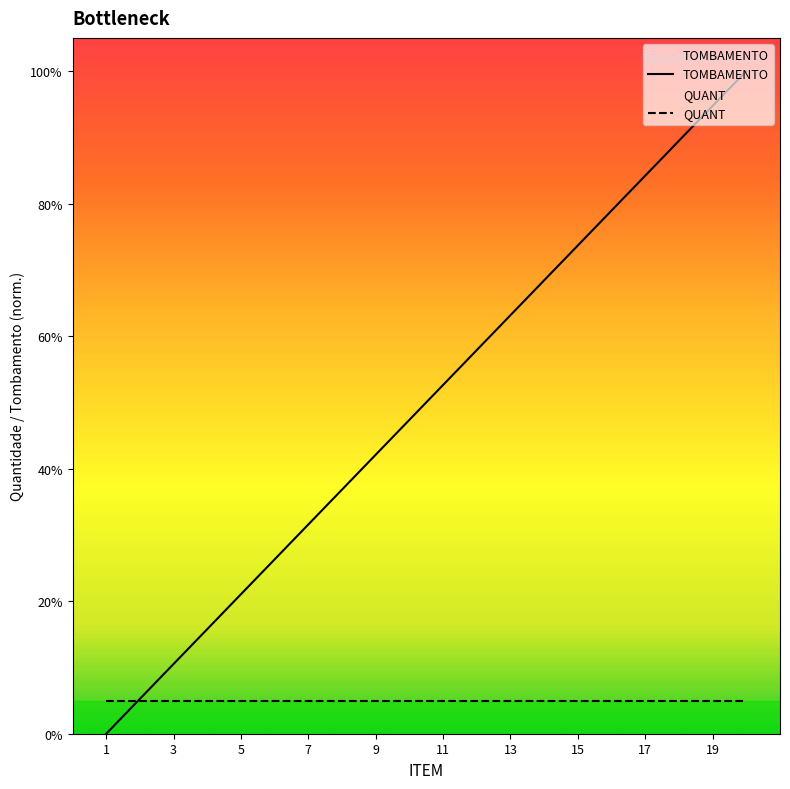

Which label corresponds to the smallest value in the chart?

1